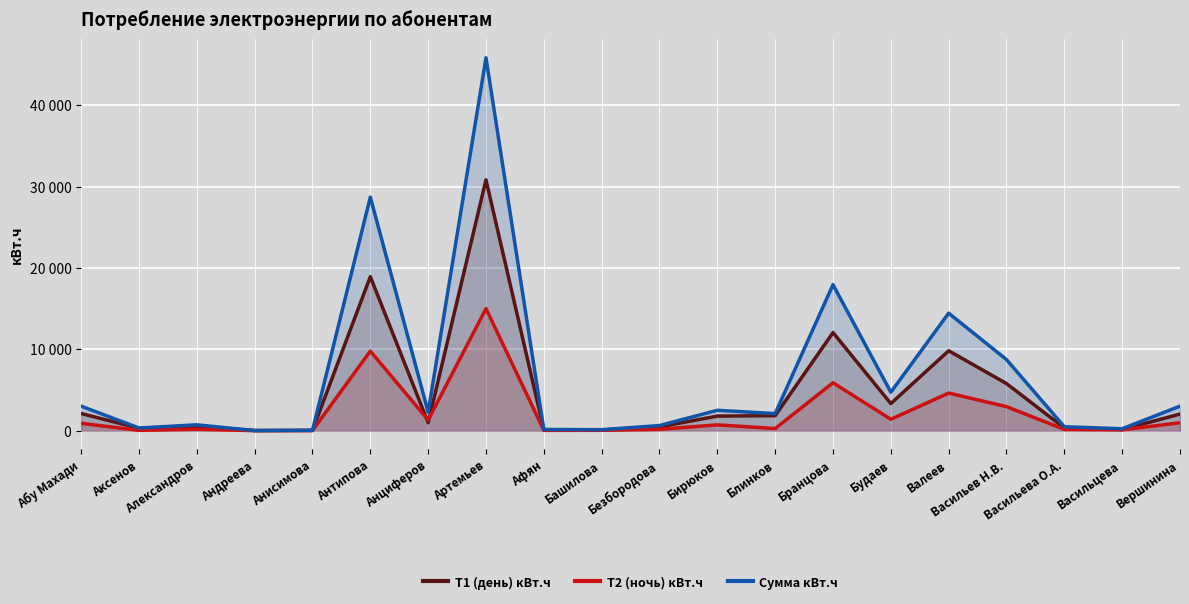

At how many categories does at least one series exceed 38430?

1